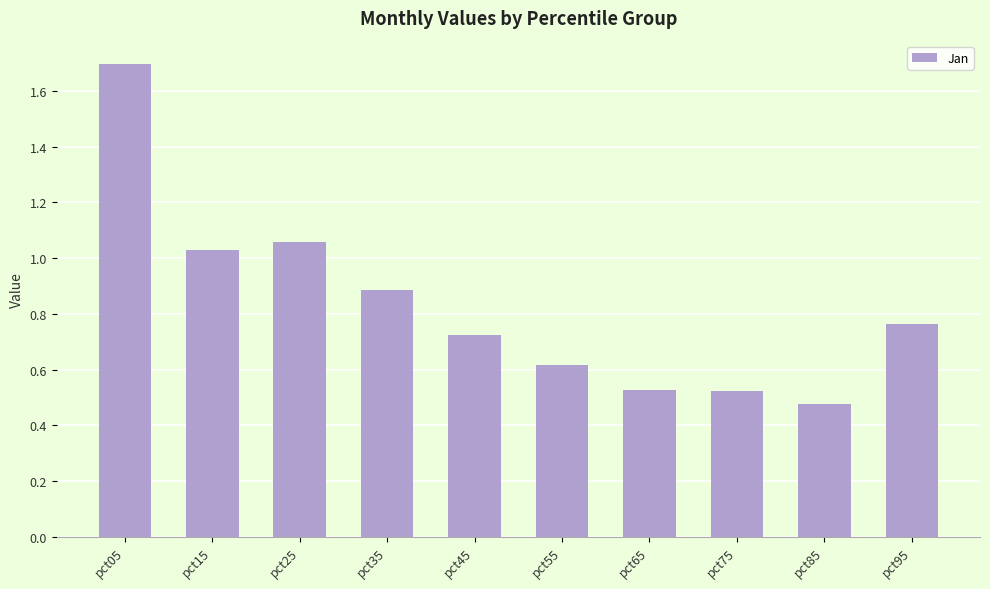

Where is the data nearest to the value 1?

pct15